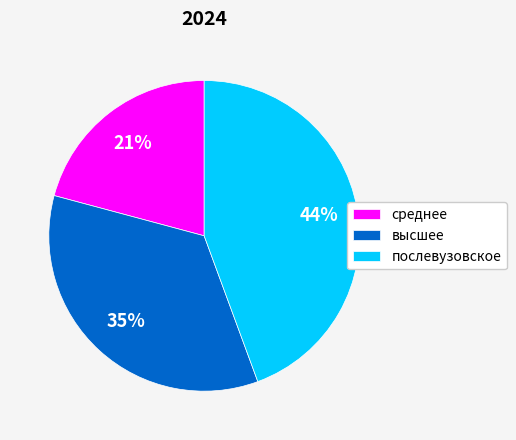

Is the sum of среднее and высшее greater than half?

Yes